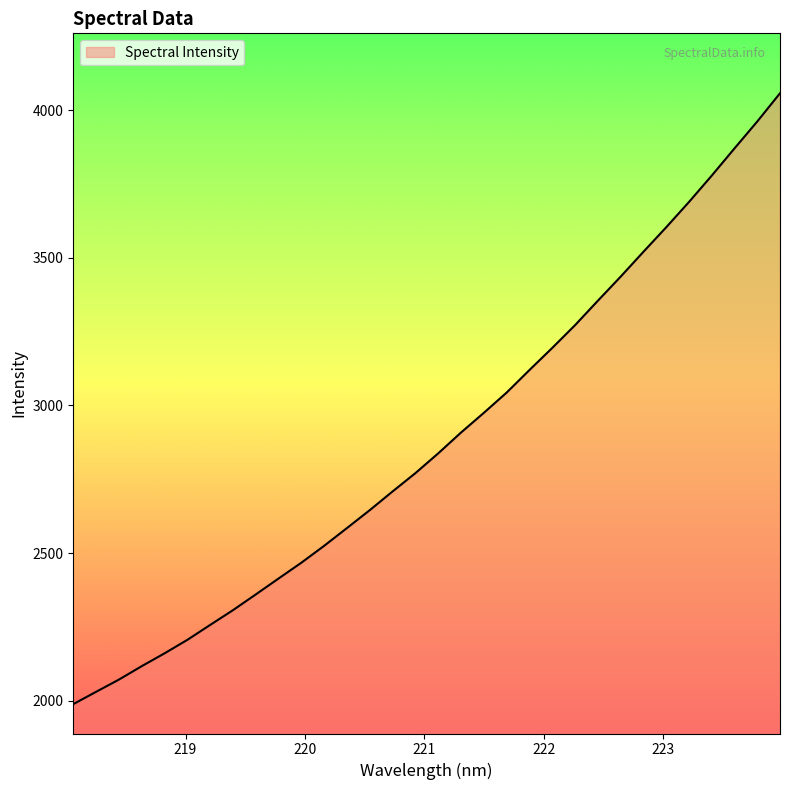

What is the difference between the maximum and minimum values?

2068.4